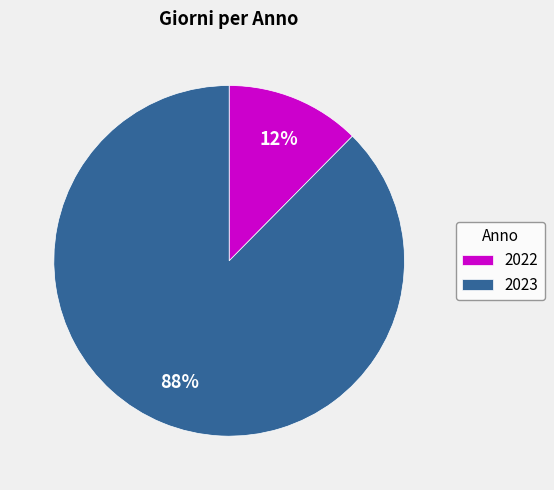

Which slice is the smallest?

2022